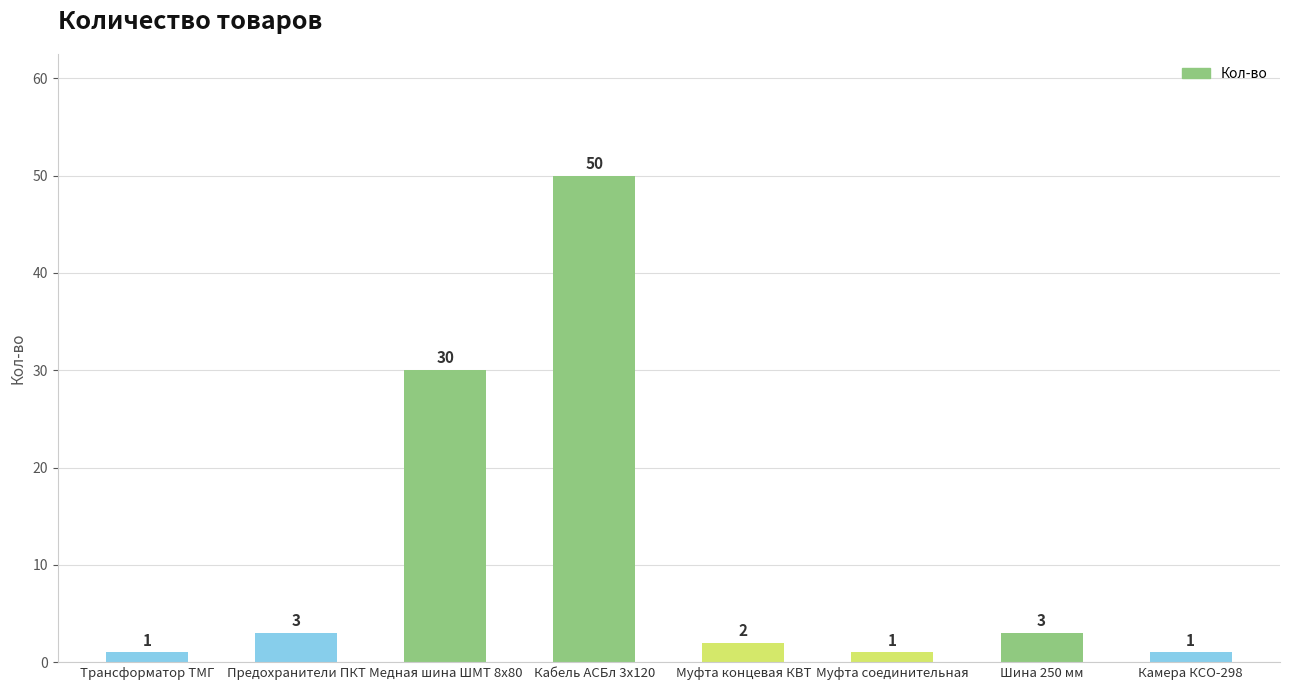

What is the average value?

11